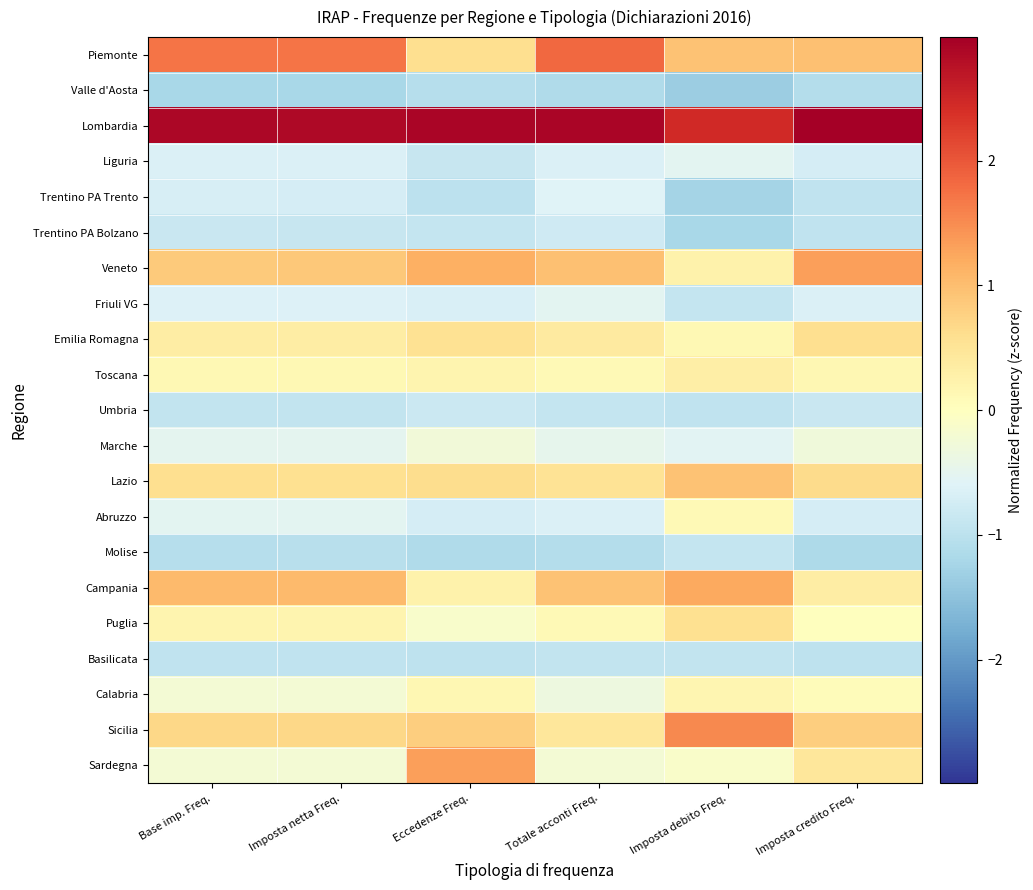

Reading left to right, list all the values displayed in this chart.

Piemonte: Base imp. Freq.=1.7	Imposta netta Freq.=1.7	Eccedenze Freq.=0.6	Totale acconti Freq.=1.8	Imposta debito Freq.=0.9	Imposta credito Freq.=1.0
Valle d'Aosta: Base imp. Freq.=-1.2	Imposta netta Freq.=-1.2	Eccedenze Freq.=-1.1	Totale acconti Freq.=-1.1	Imposta debito Freq.=-1.3	Imposta credito Freq.=-1.1
Lombardia: Base imp. Freq.=2.9	Imposta netta Freq.=2.9	Eccedenze Freq.=2.9	Totale acconti Freq.=2.9	Imposta debito Freq.=2.5	Imposta credito Freq.=3.0
Liguria: Base imp. Freq.=-0.6	Imposta netta Freq.=-0.6	Eccedenze Freq.=-0.9	Totale acconti Freq.=-0.6	Imposta debito Freq.=-0.5	Imposta credito Freq.=-0.7
Trentino PA Trento: Base imp. Freq.=-0.7	Imposta netta Freq.=-0.7	Eccedenze Freq.=-1.0	Totale acconti Freq.=-0.6	Imposta debito Freq.=-1.2	Imposta credito Freq.=-0.9
Trentino PA Bolzano: Base imp. Freq.=-0.9	Imposta netta Freq.=-0.9	Eccedenze Freq.=-0.9	Totale acconti Freq.=-0.8	Imposta debito Freq.=-1.2	Imposta credito Freq.=-1.0
Veneto: Base imp. Freq.=0.8	Imposta netta Freq.=0.9	Eccedenze Freq.=1.2	Totale acconti Freq.=1.0	Imposta debito Freq.=0.2	Imposta credito Freq.=1.3
Friuli VG: Base imp. Freq.=-0.6	Imposta netta Freq.=-0.6	Eccedenze Freq.=-0.7	Totale acconti Freq.=-0.5	Imposta debito Freq.=-0.9	Imposta credito Freq.=-0.7
Emilia Romagna: Base imp. Freq.=0.3	Imposta netta Freq.=0.3	Eccedenze Freq.=0.5	Totale acconti Freq.=0.4	Imposta debito Freq.=0.1	Imposta credito Freq.=0.6
Toscana: Base imp. Freq.=0.1	Imposta netta Freq.=0.1	Eccedenze Freq.=0.2	Totale acconti Freq.=0.1	Imposta debito Freq.=0.3	Imposta credito Freq.=0.2
Umbria: Base imp. Freq.=-0.9	Imposta netta Freq.=-0.9	Eccedenze Freq.=-0.8	Totale acconti Freq.=-0.9	Imposta debito Freq.=-1.0	Imposta credito Freq.=-0.8
Marche: Base imp. Freq.=-0.5	Imposta netta Freq.=-0.5	Eccedenze Freq.=-0.3	Totale acconti Freq.=-0.5	Imposta debito Freq.=-0.6	Imposta credito Freq.=-0.3
Lazio: Base imp. Freq.=0.6	Imposta netta Freq.=0.6	Eccedenze Freq.=0.6	Totale acconti Freq.=0.5	Imposta debito Freq.=0.9	Imposta credito Freq.=0.6
Abruzzo: Base imp. Freq.=-0.5	Imposta netta Freq.=-0.5	Eccedenze Freq.=-0.7	Totale acconti Freq.=-0.7	Imposta debito Freq.=0.1	Imposta credito Freq.=-0.7
Molise: Base imp. Freq.=-1.1	Imposta netta Freq.=-1.1	Eccedenze Freq.=-1.1	Totale acconti Freq.=-1.1	Imposta debito Freq.=-0.9	Imposta credito Freq.=-1.1
Campania: Base imp. Freq.=1.0	Imposta netta Freq.=1.0	Eccedenze Freq.=0.2	Totale acconti Freq.=0.9	Imposta debito Freq.=1.2	Imposta credito Freq.=0.3
Puglia: Base imp. Freq.=0.2	Imposta netta Freq.=0.2	Eccedenze Freq.=-0.1	Totale acconti Freq.=0.1	Imposta debito Freq.=0.6	Imposta credito Freq.=0.0
Basilicata: Base imp. Freq.=-0.9	Imposta netta Freq.=-0.9	Eccedenze Freq.=-1.0	Totale acconti Freq.=-0.9	Imposta debito Freq.=-0.9	Imposta credito Freq.=-1.0
Calabria: Base imp. Freq.=-0.2	Imposta netta Freq.=-0.2	Eccedenze Freq.=0.1	Totale acconti Freq.=-0.3	Imposta debito Freq.=0.2	Imposta credito Freq.=0.1
Sicilia: Base imp. Freq.=0.7	Imposta netta Freq.=0.7	Eccedenze Freq.=0.8	Totale acconti Freq.=0.5	Imposta debito Freq.=1.5	Imposta credito Freq.=0.8
Sardegna: Base imp. Freq.=-0.2	Imposta netta Freq.=-0.2	Eccedenze Freq.=1.3	Totale acconti Freq.=-0.2	Imposta debito Freq.=-0.1	Imposta credito Freq.=0.5